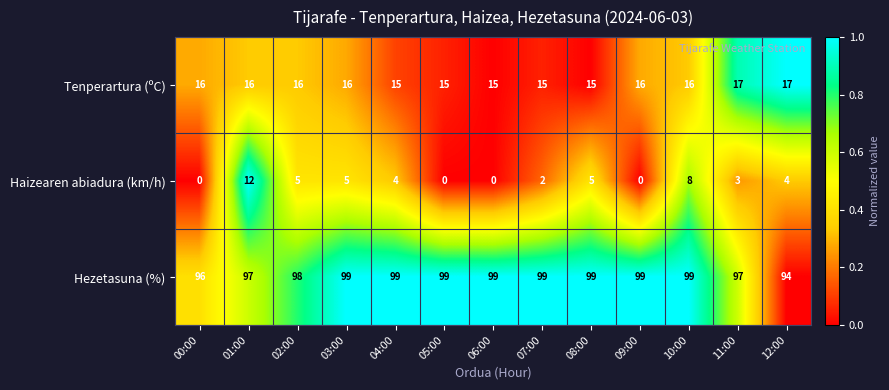

What value does the Tenperartura (ºC) series have at 07:00?

15